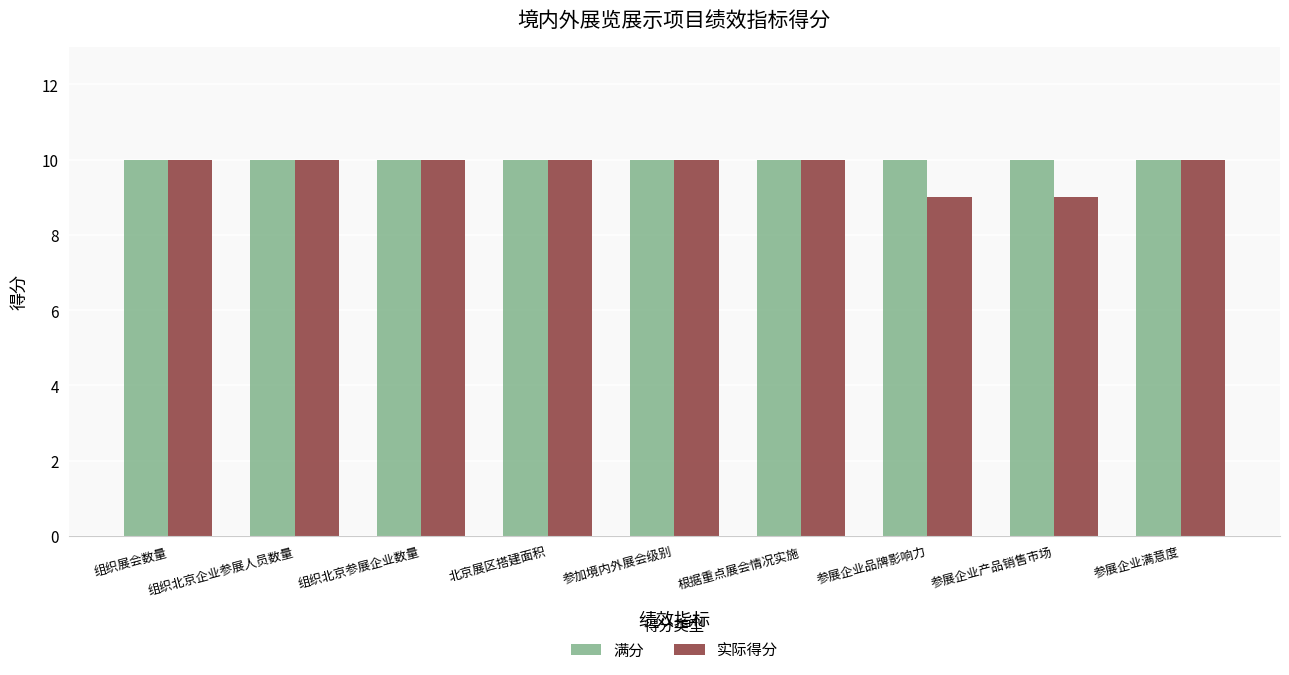

How many groups of bars are there?

9